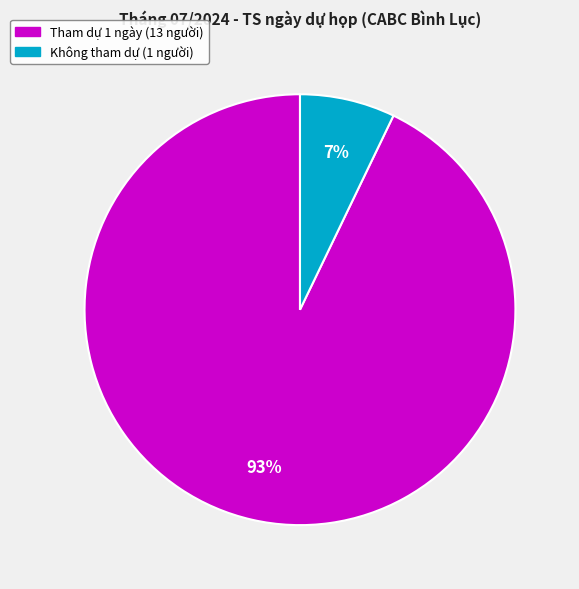

Does any single category account for the majority?

Yes